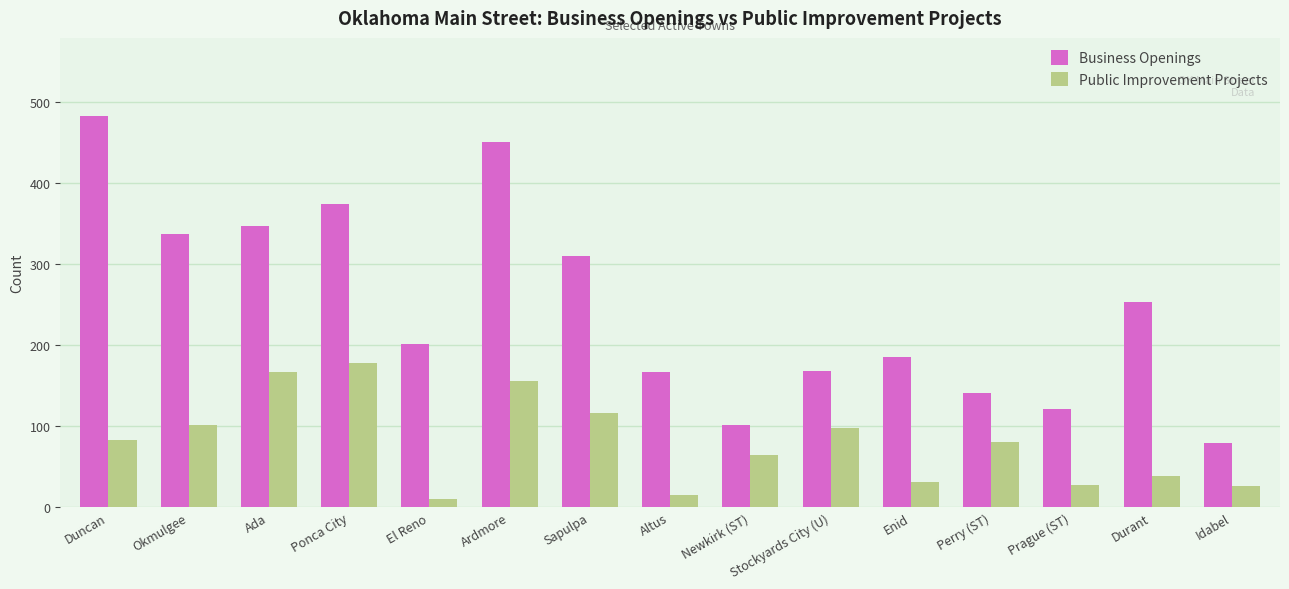

Count the number of categories in the chart.

15